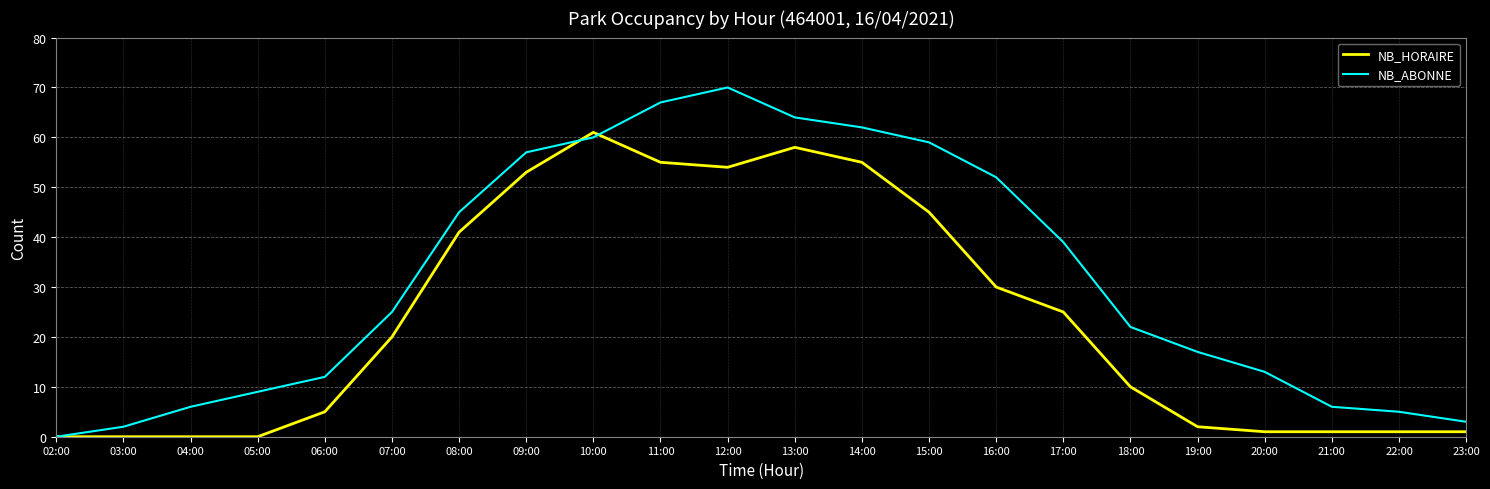

At how many categories does at least one series exceed 55?

7